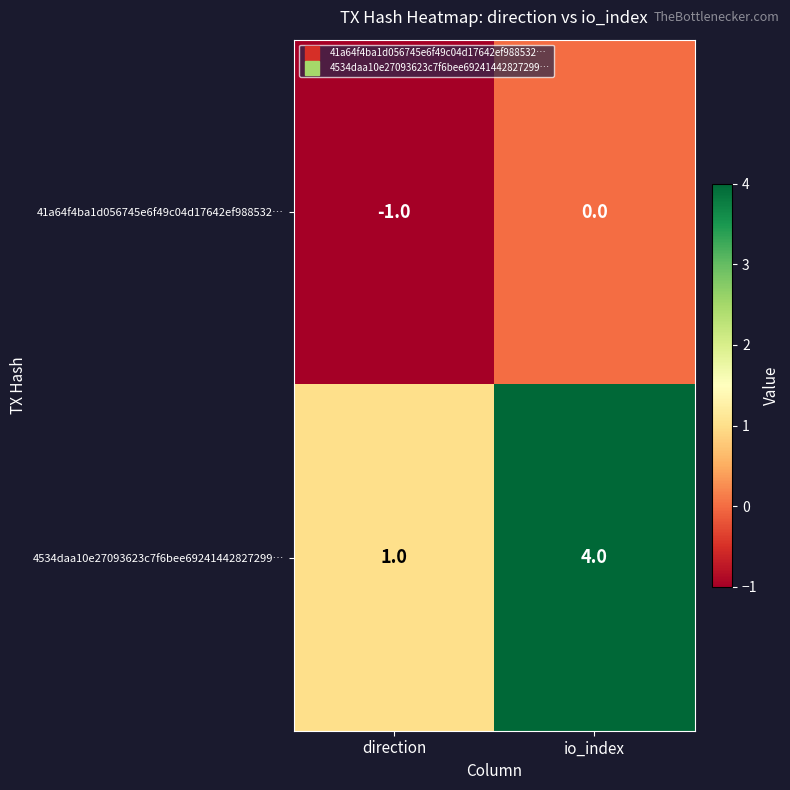

At which label does 41a64f4ba1d056745e6f49c04d17642ef988532… reach its peak?

io_index